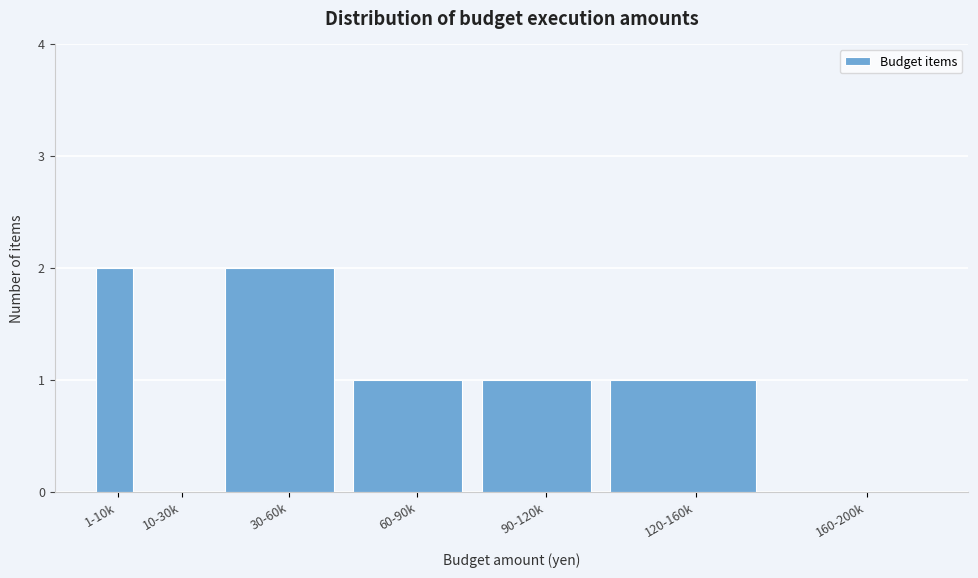

Reading right to left, list all the values displayed in this chart.

160-200k=0	120-160k=1	90-120k=1	60-90k=1	30-60k=2	10-30k=0	1-10k=2